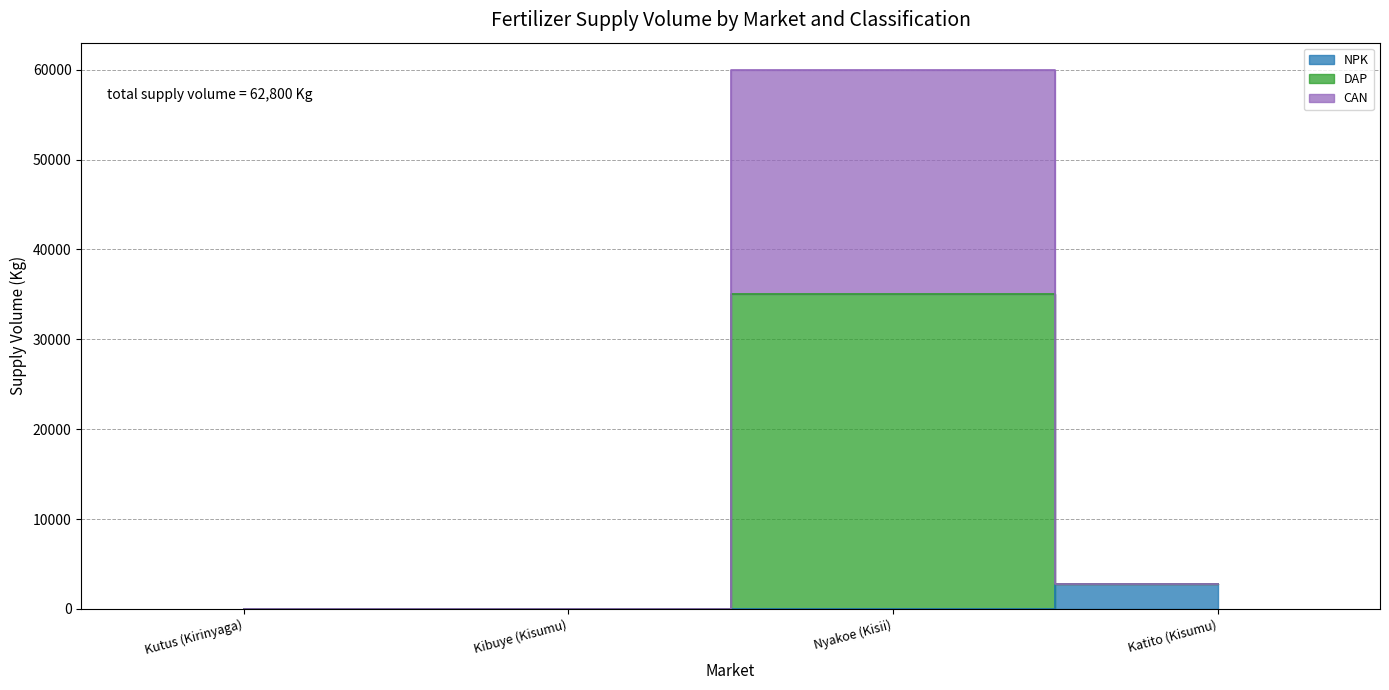

Is the value of CAN at Katito (Kisumu) greater than the value of NPK at Kutus (Kirinyaga)?

Yes